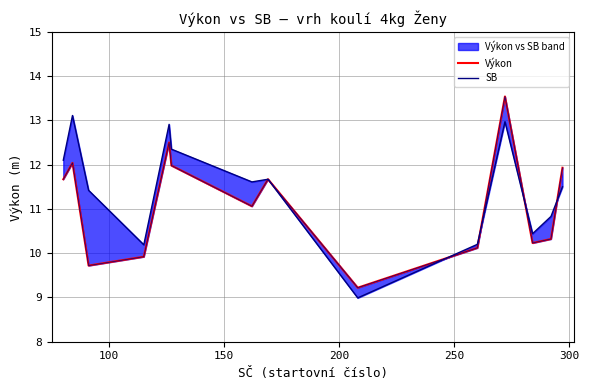

True or false: SB has more than 0 interior local peaks.

True